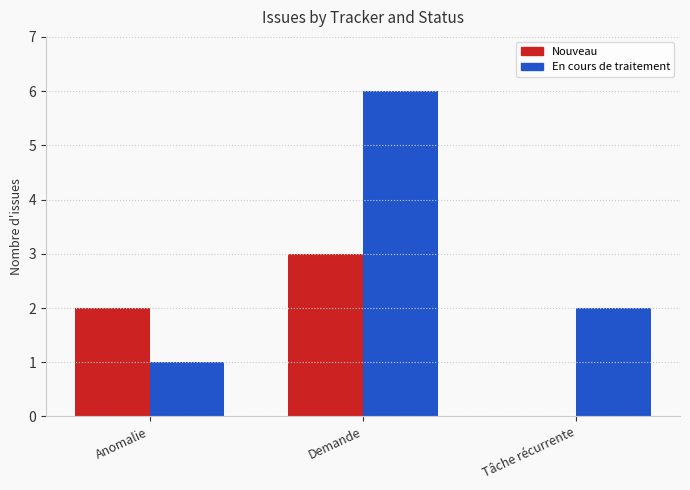

Where does the En cours de traitement series first go above 2?

Demande